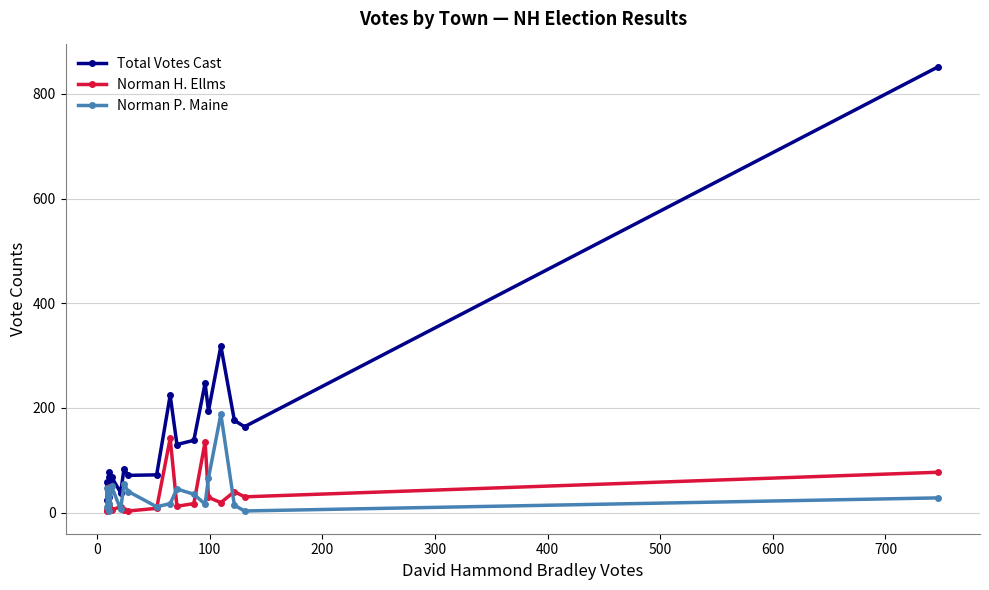

How many data points does each series have?

20